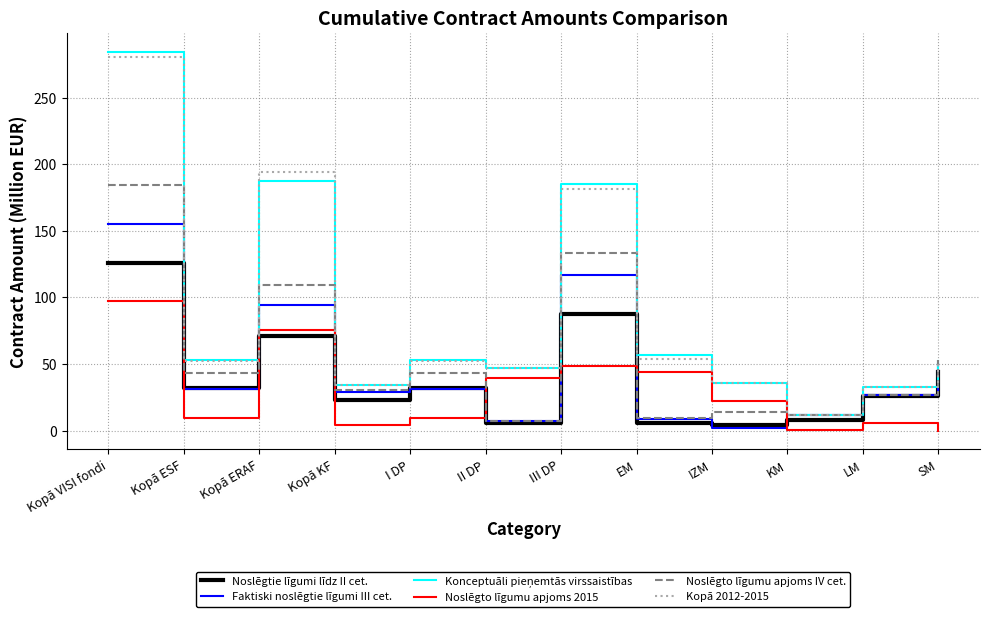

True or false: Kopā 2012-2015 and Noslēgto līgumu apjoms 2015 intersect in this chart.

False